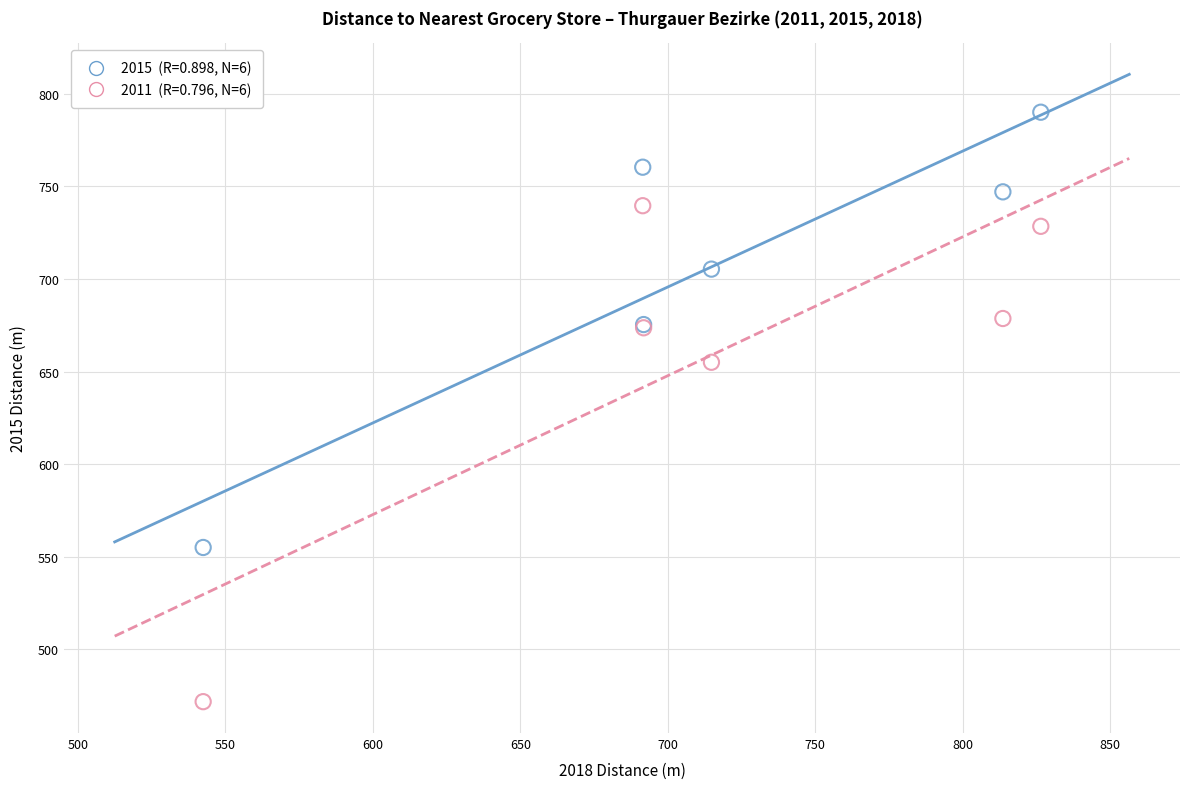

Across all series, what Y value is closest to 630?

655.0